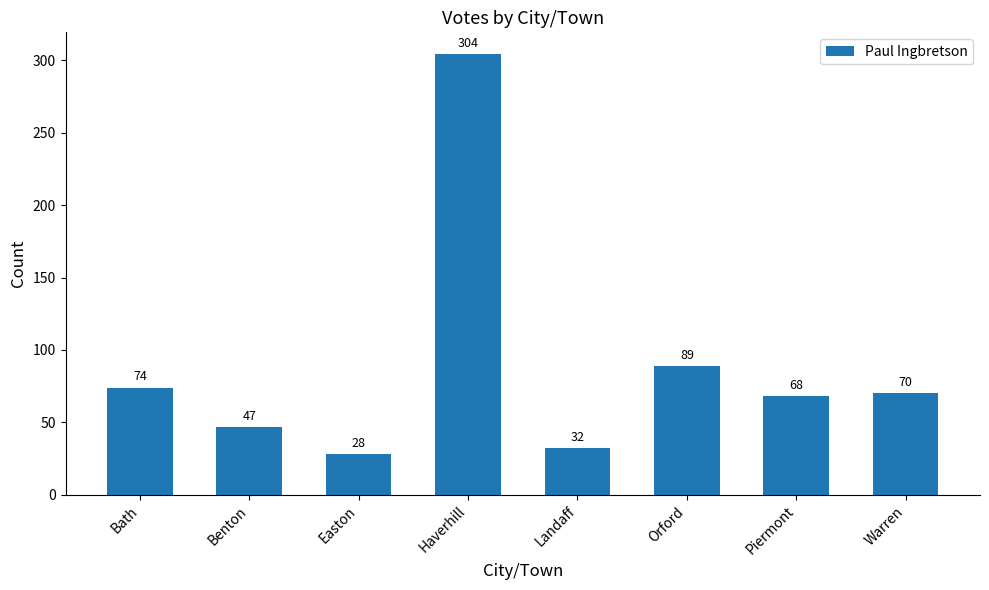

How many data points does each series have?

8